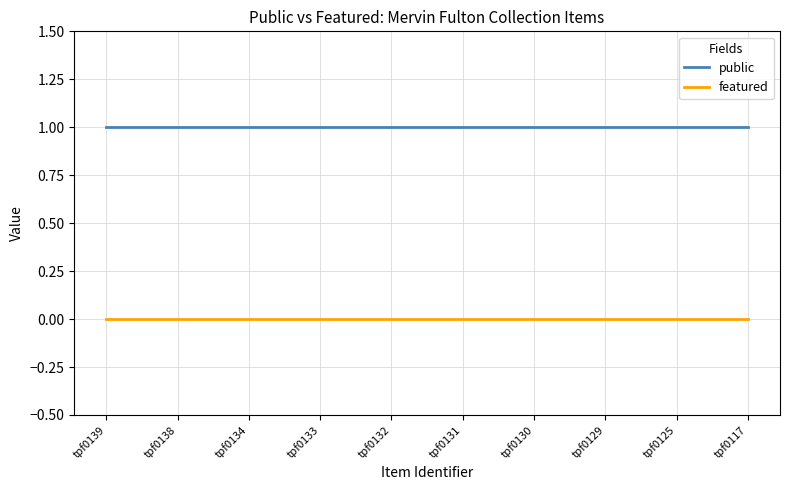

What is the average value of the public series?

1